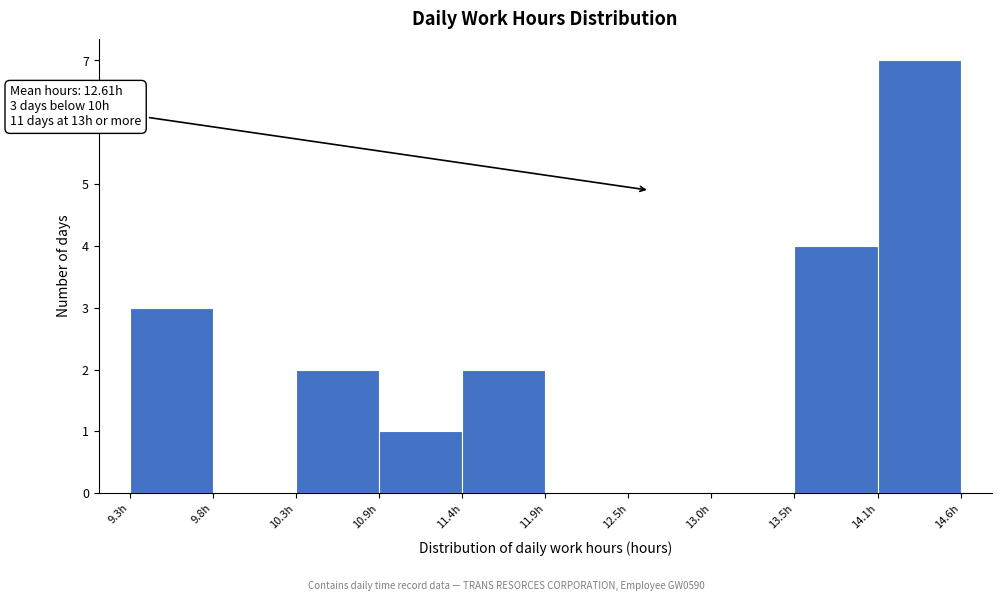

Over which range of the x-axis is the bar tallest?

14.1 to 14.6